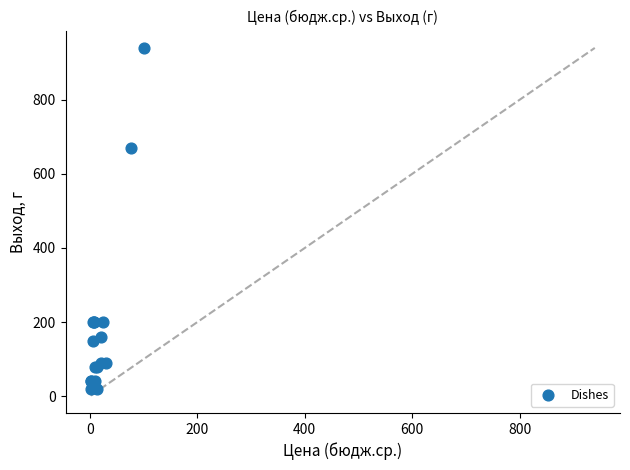

What Y value in the scatter plot is closest to 480?

670